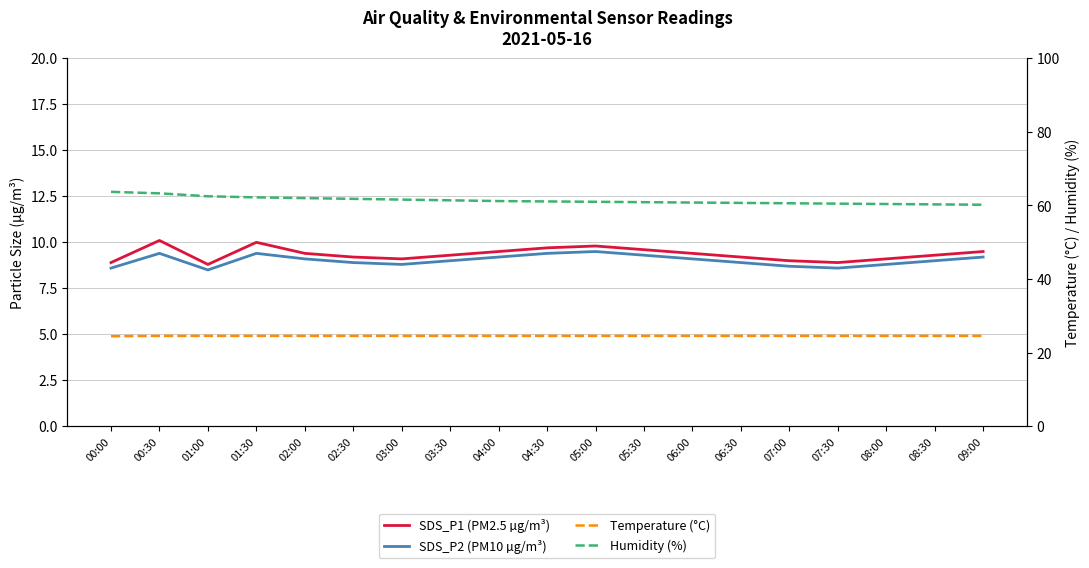

What is the average value of the SDS_P2 (PM10 µg/m³) series?

9.0